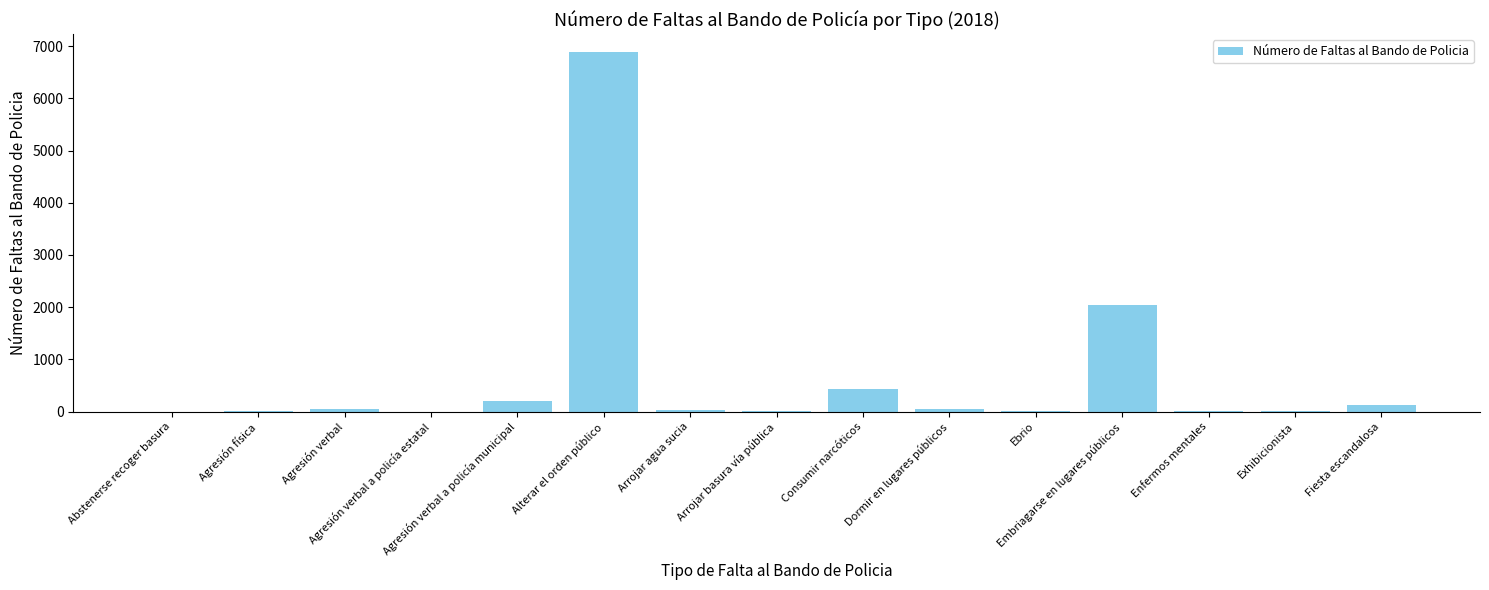

What is the greatest value displayed?

6883